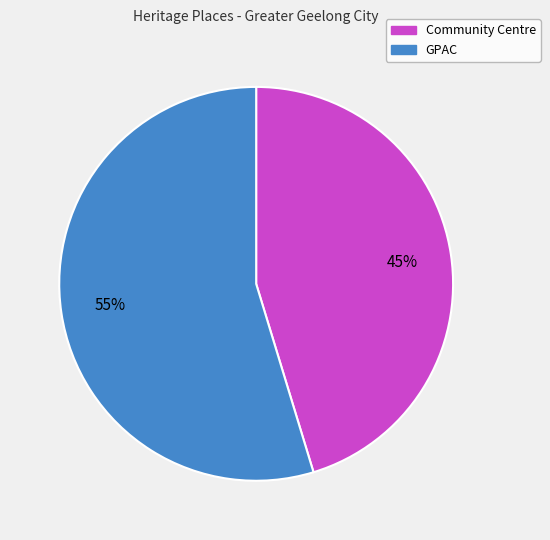

Is Community Centre the majority of the pie?

No